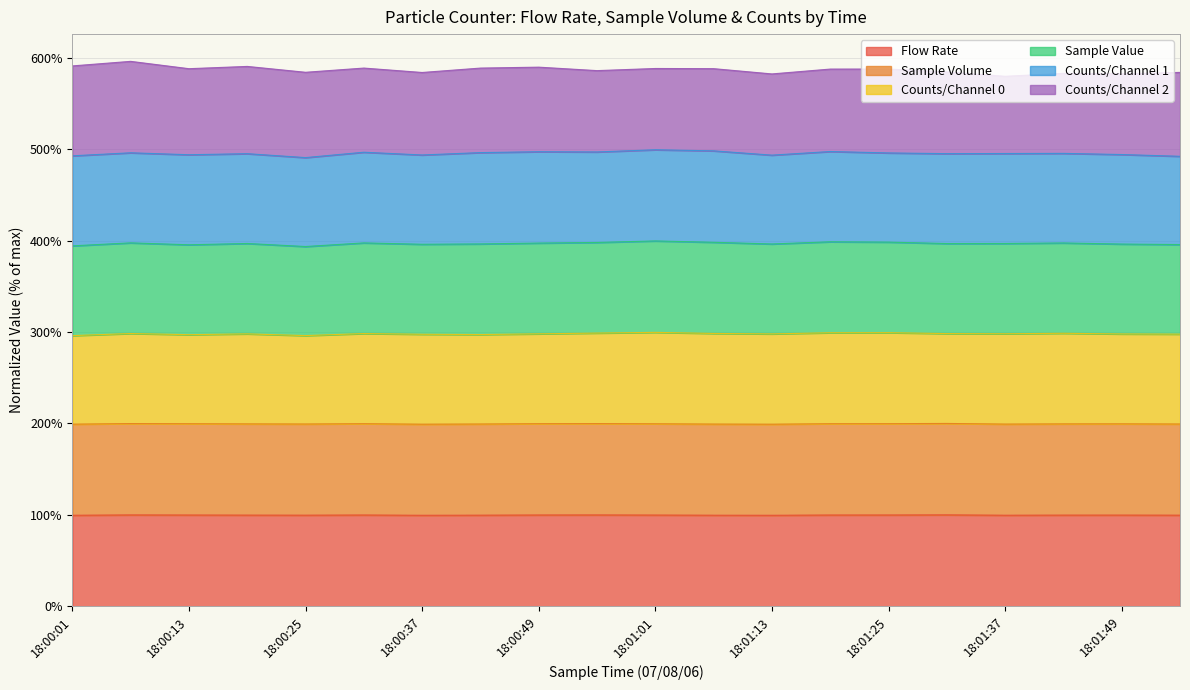

Which label corresponds to the largest value in the chart?

18:01:01